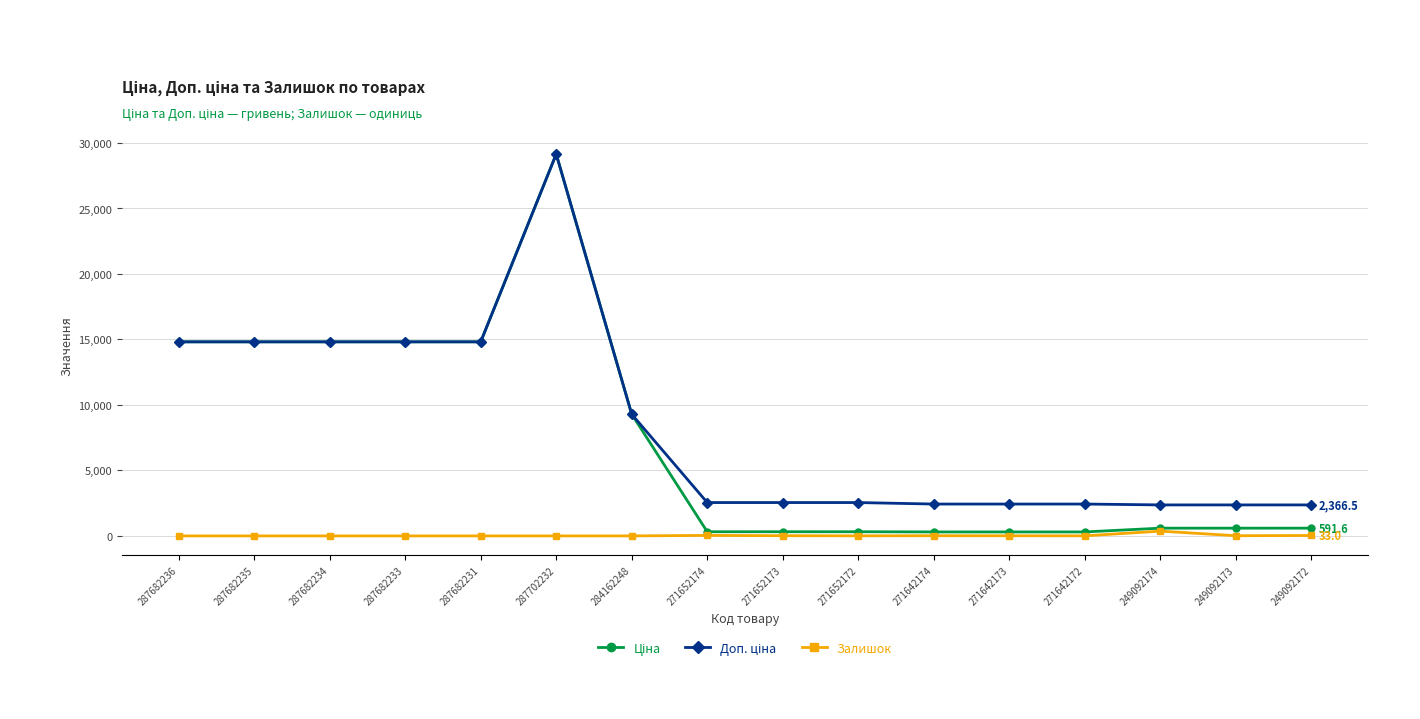

At how many categories does at least one series exceed 750?

16